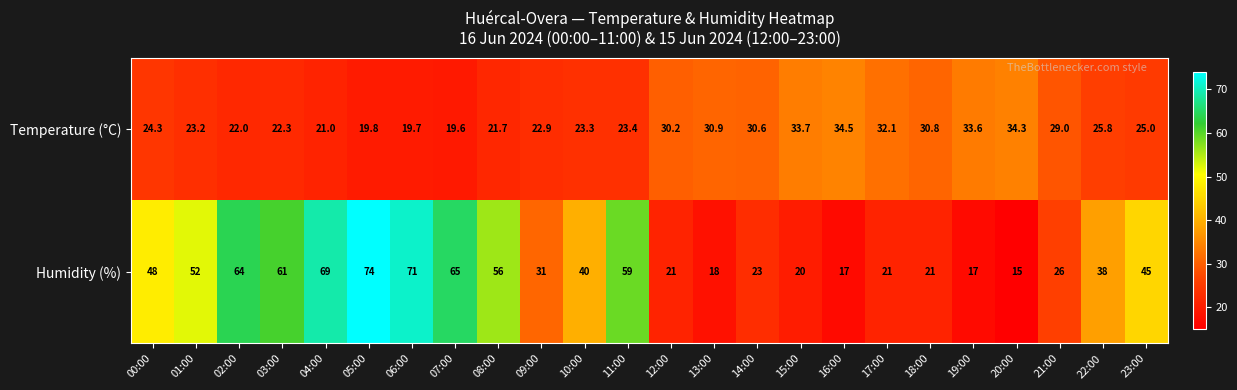

True or false: Humidity (%) has a value of 69.0 at 04:00.

True